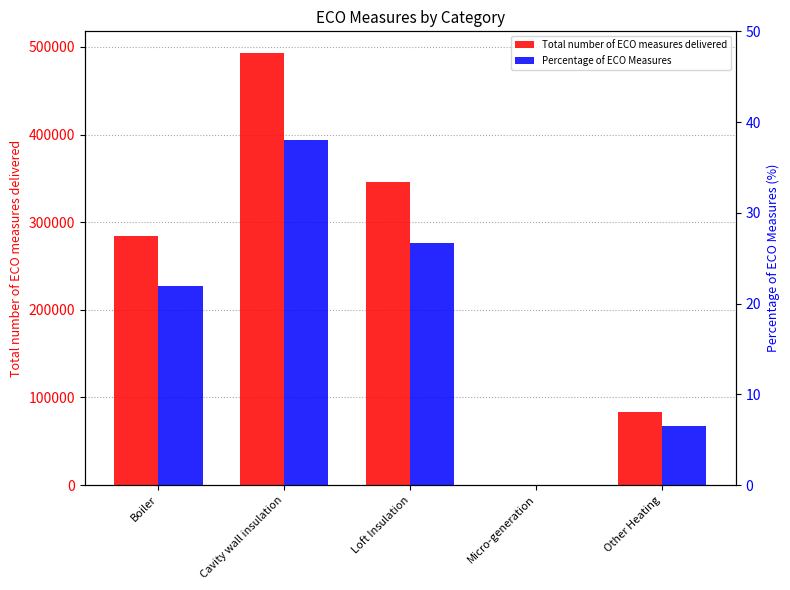

Reading left to right, transcribe all the data shown in this chart.

Total number of ECO measures delivered: Boiler=284184.0	Cavity wall insulation=493107.0	Loft Insulation=345558.0	Micro-generation=0.0	Other Heating=83787.0
Percentage of ECO Measures: Boiler=21.9	Cavity wall insulation=38.0	Loft Insulation=26.7	Micro-generation=0.0	Other Heating=6.5